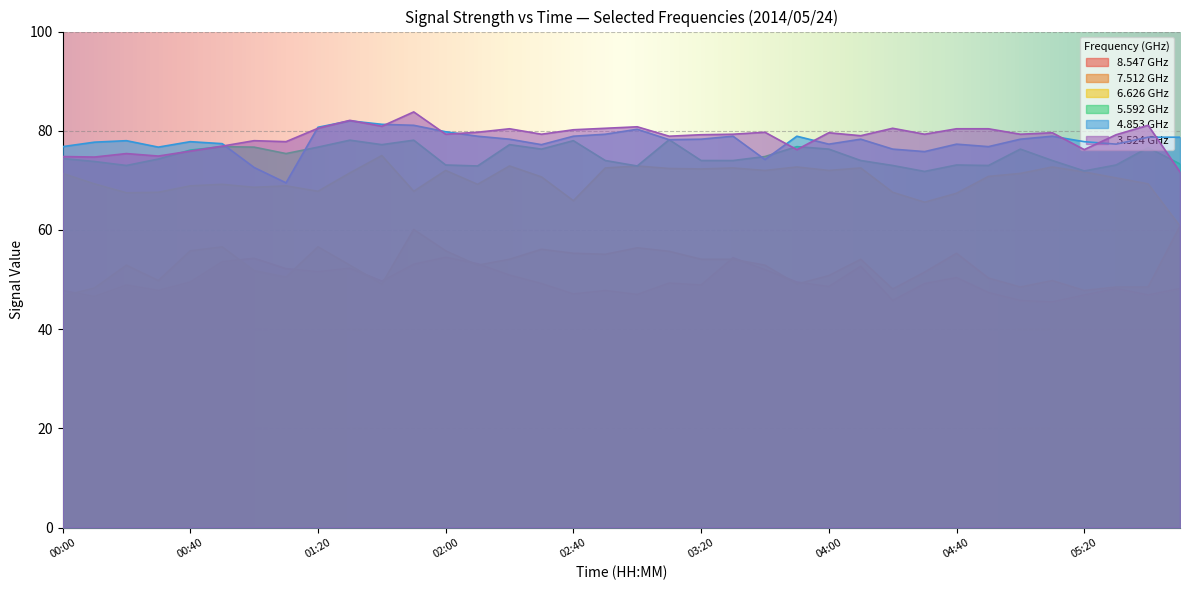

How many lines are shown in the chart?

6